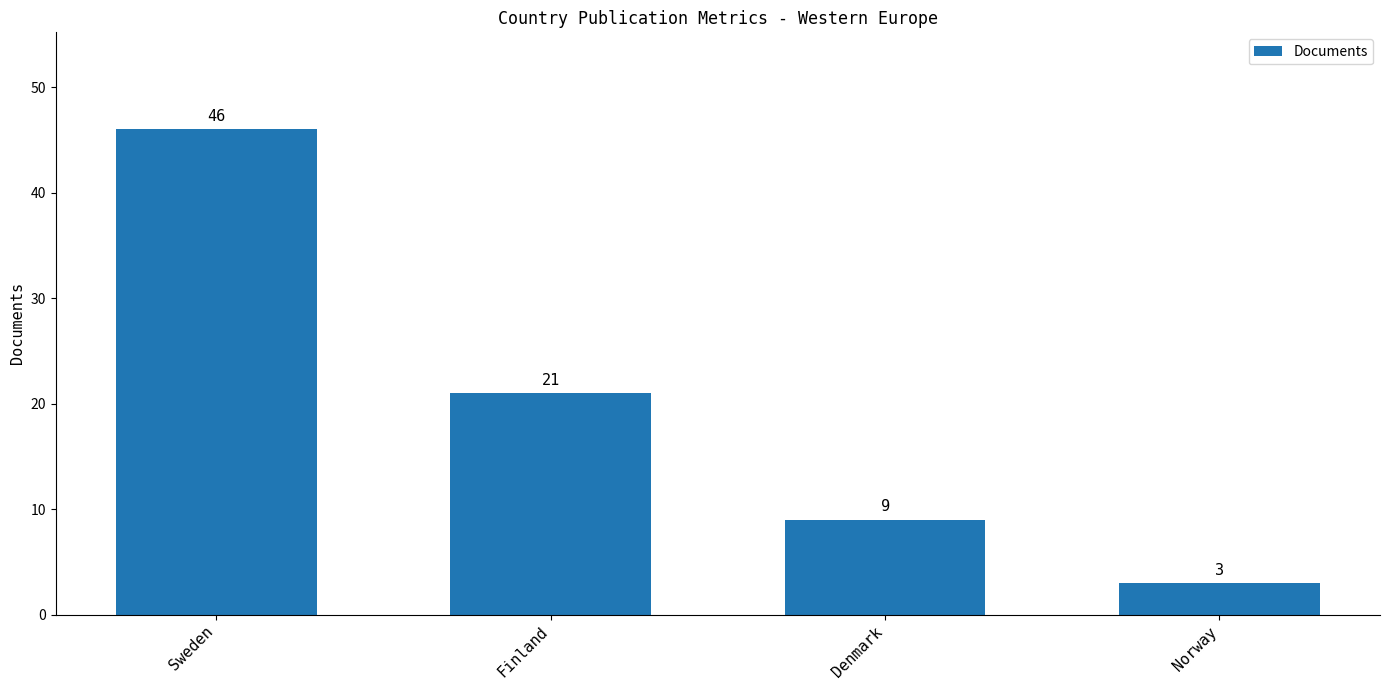

What is the minimum value shown in the chart?

3